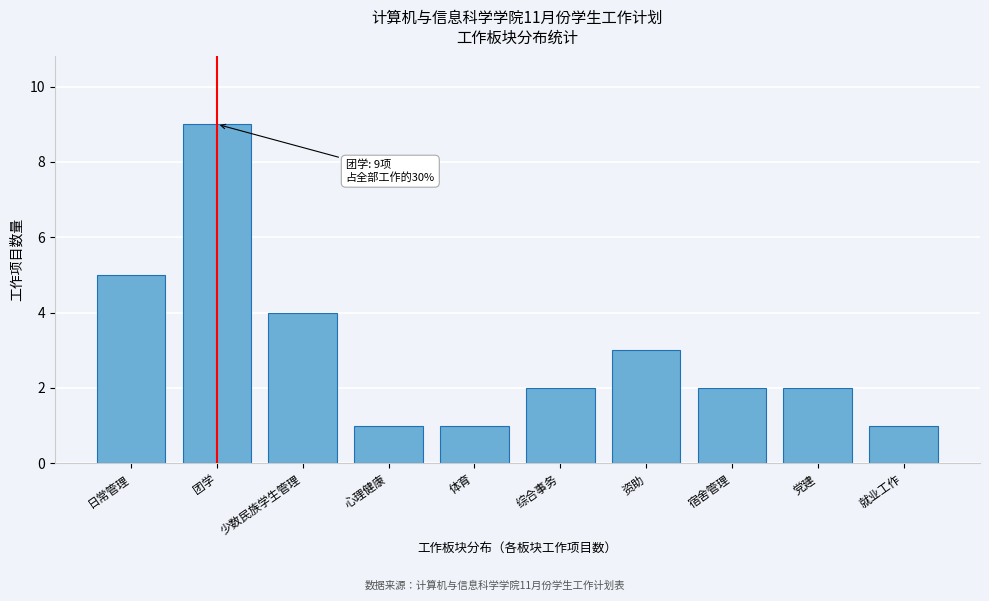

Reading right to left, list all the values displayed in this chart.

就业工作=1	党建=2	宿舍管理=2	资助=3	综合事务=2	体育=1	心理健康=1	少数民族学生管理=4	团学=9	日常管理=5